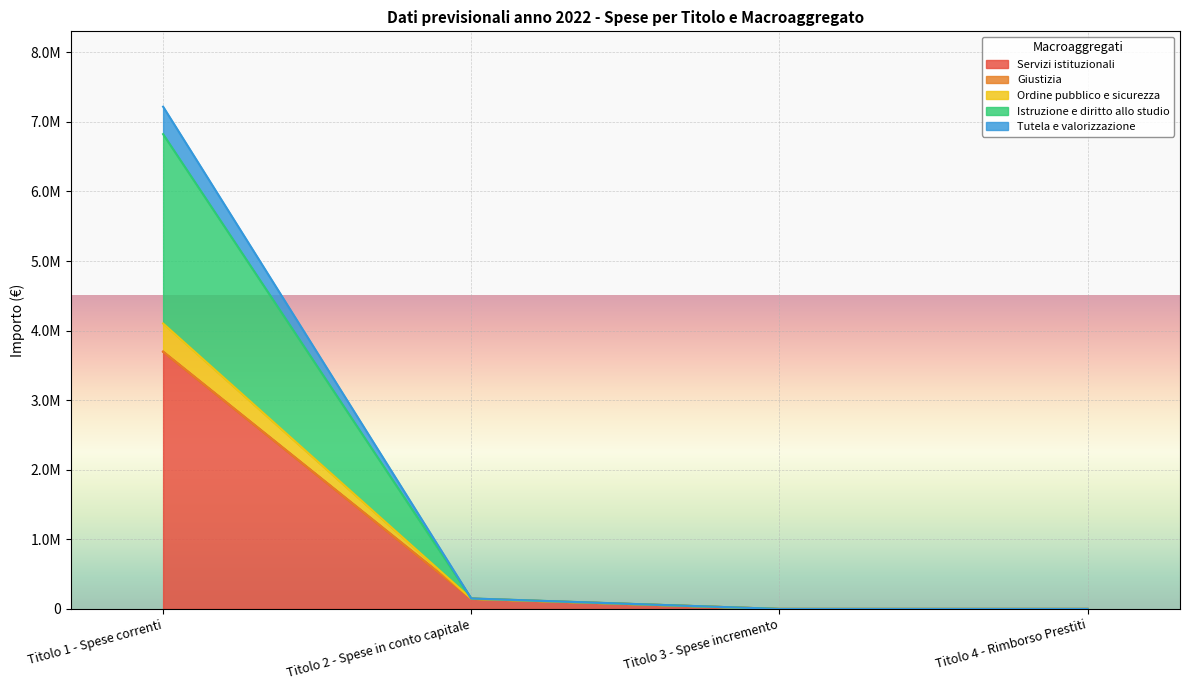

What is the label of the 4th point from the left?

Titolo 4 - Rimborso Prestiti